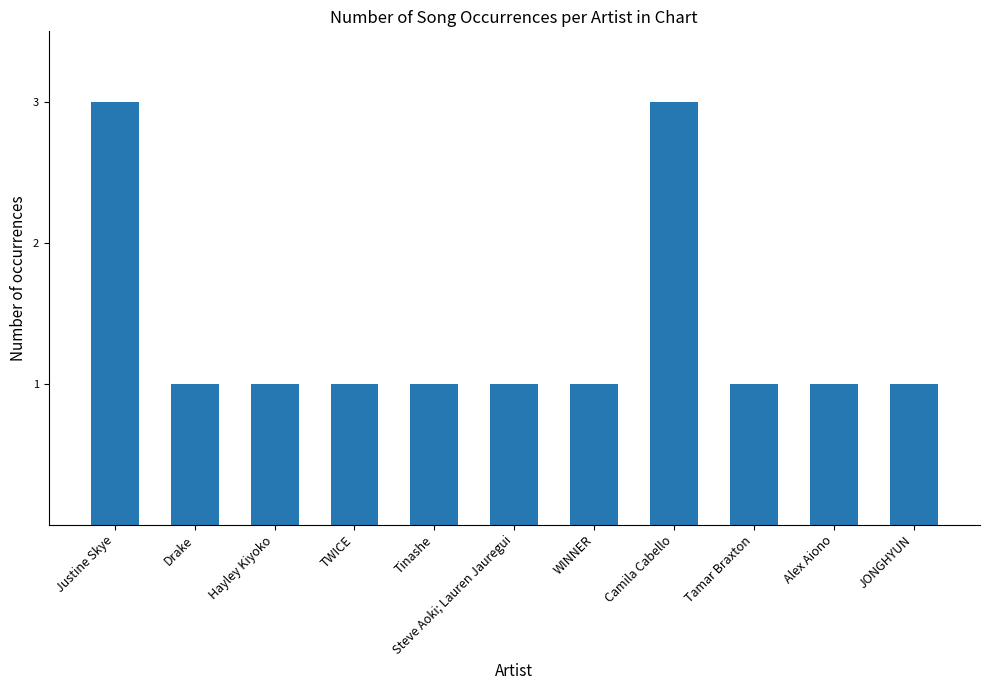

The value at Steve Aoki; Lauren Jauregui is 1. True or false?

True